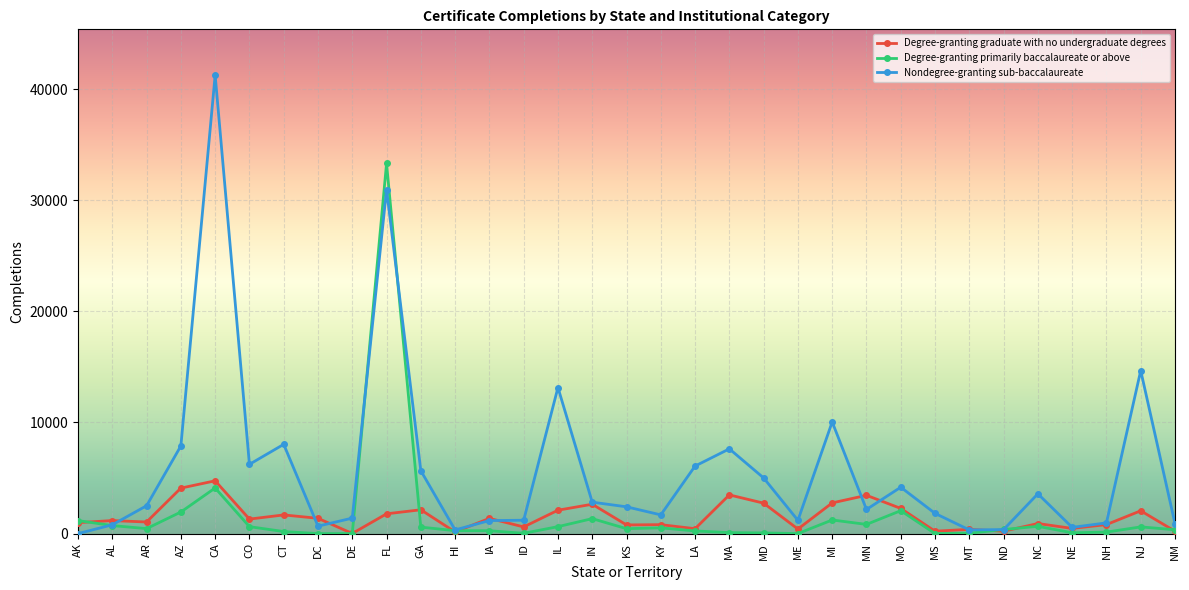

What is the label of the 23rd point from the right?

GA